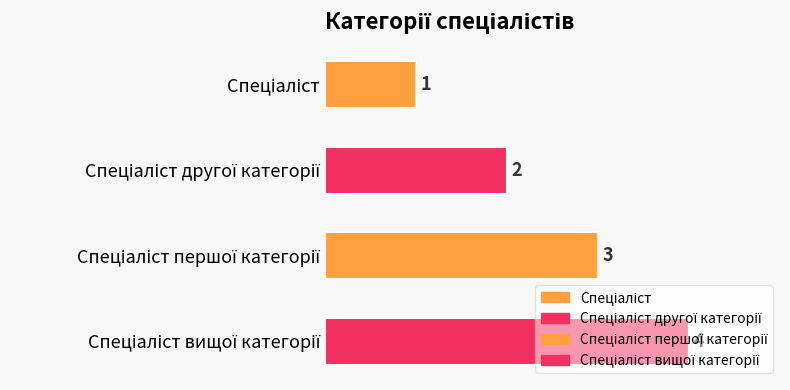

What is the value of the 4th bar from the top?

4